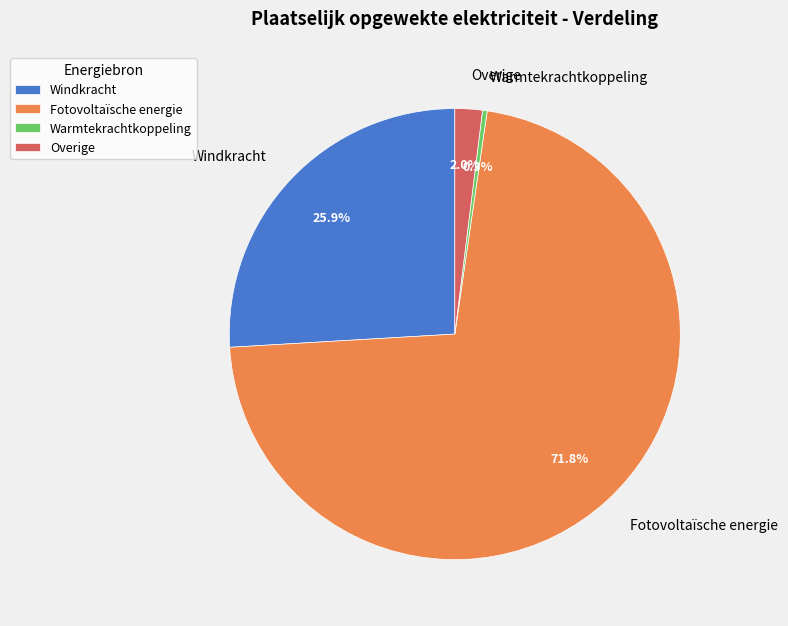

What is the smallest slice in the pie chart?

Warmtekrachtkoppeling